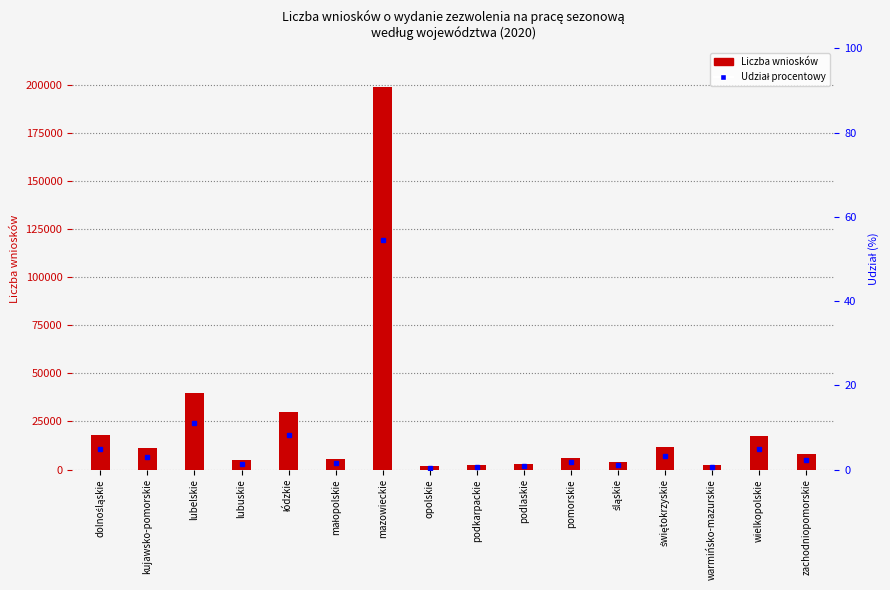

How many groups of bars are there?

16